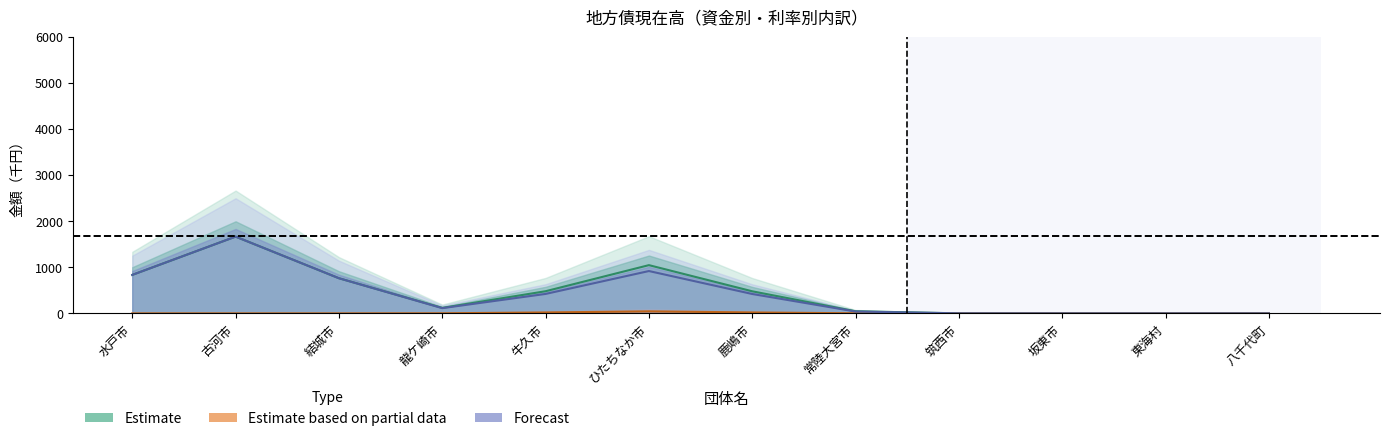

At how many categories does at least one series exceed 861?

2